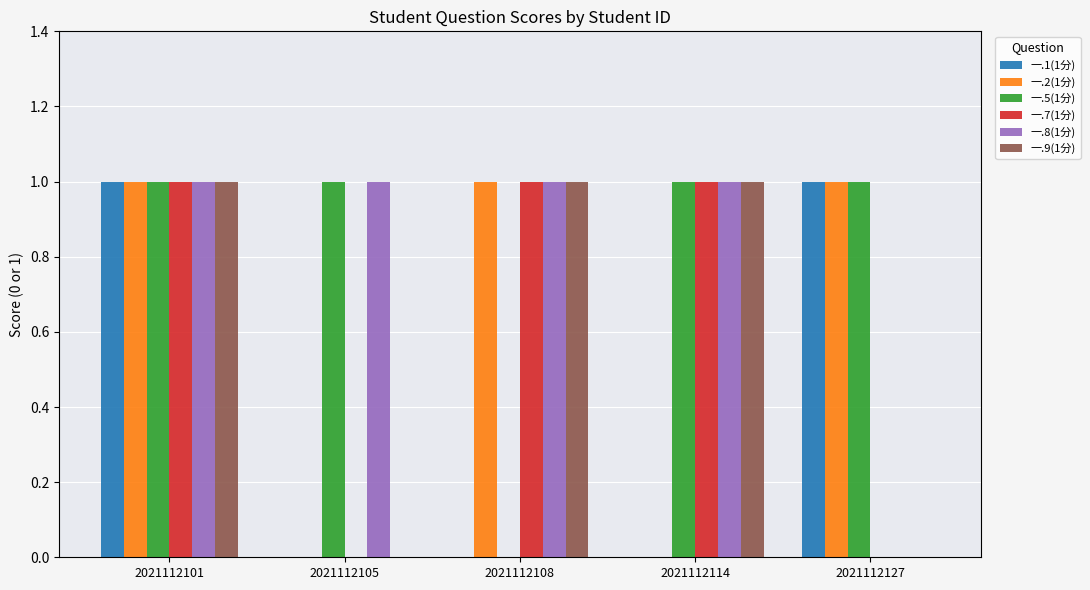

The value of 一.5(1分) at 2021112101 is 1. True or false?

True